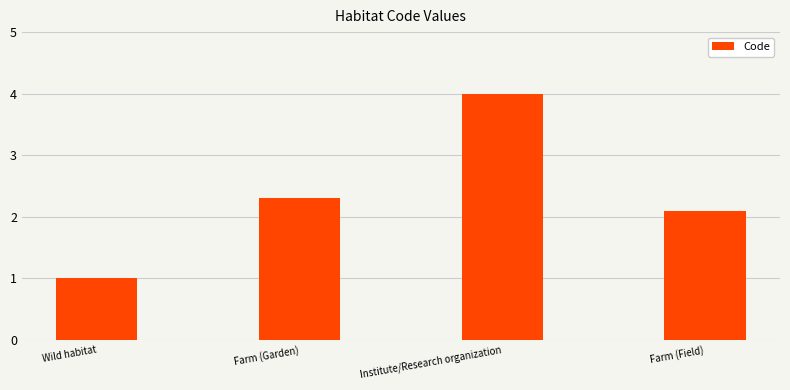

The value at Farm (Garden) is 2.3. True or false?

True